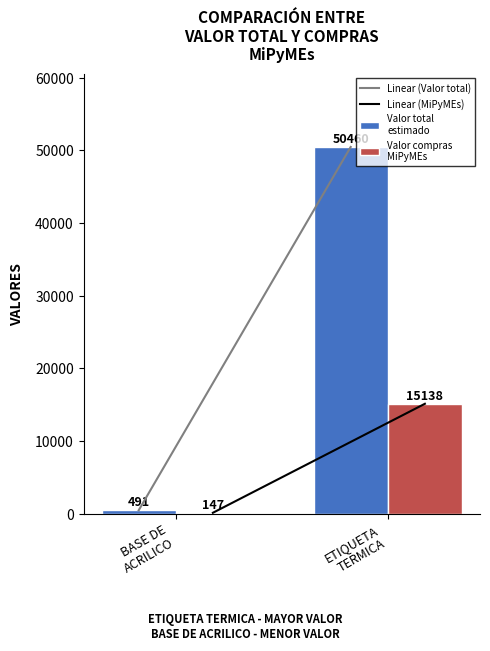

What is the maximum value shown in the chart?

50460